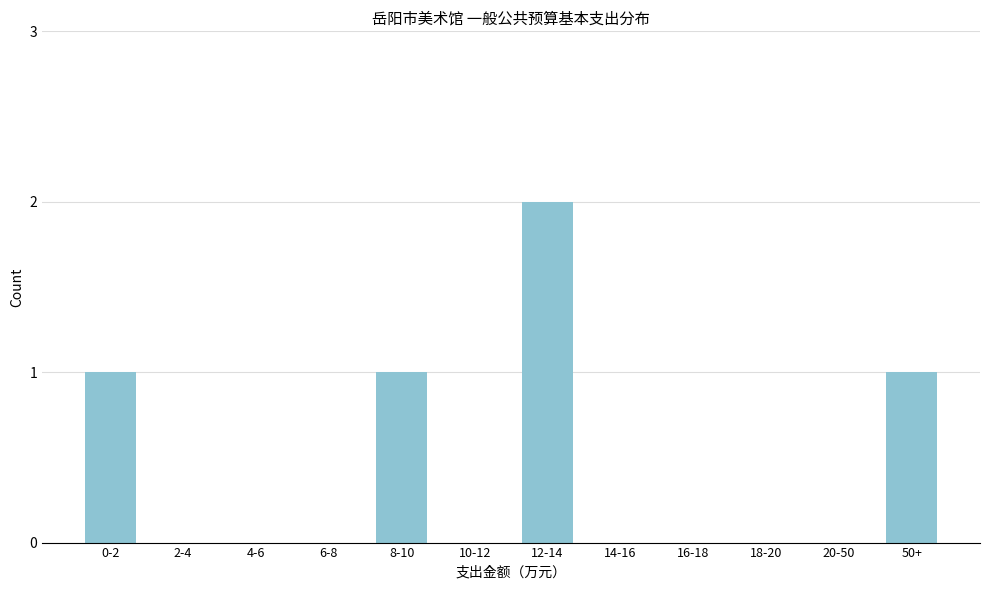

Reading left to right, list all the values displayed in this chart.

0-2=1	2-4=0	4-6=0	6-8=0	8-10=1	10-12=0	12-14=2	14-16=0	16-18=0	18-20=0	20-50=0	50+=1